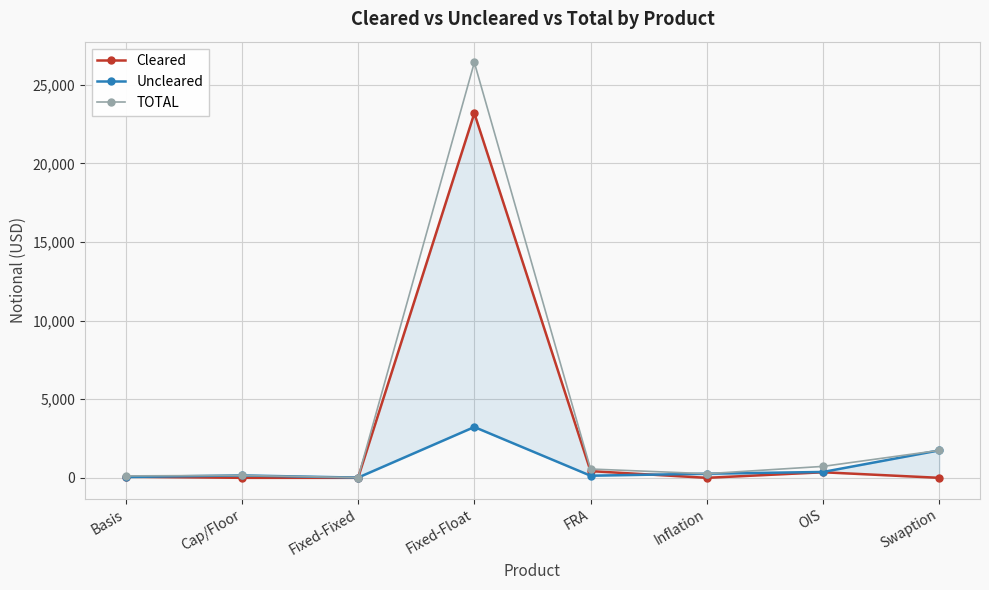

Where is the first local minimum for TOTAL?

Fixed-Fixed